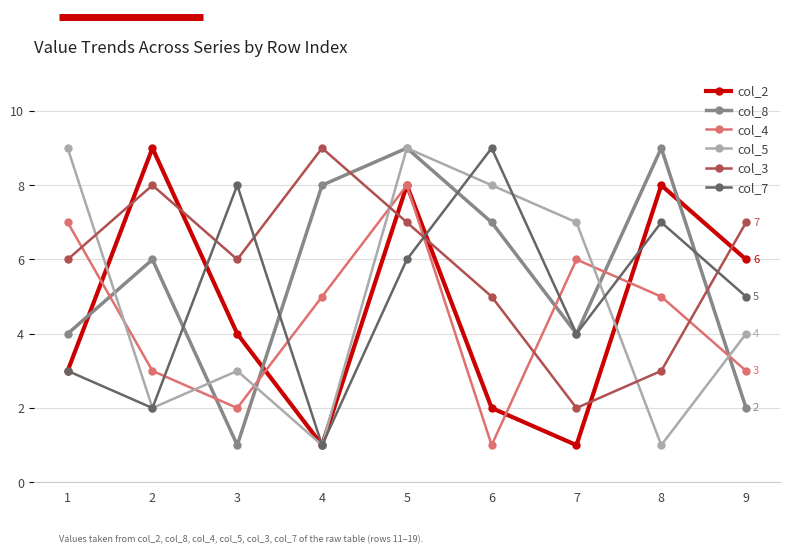

What are all the series names shown in the legend?

col_2, col_8, col_4, col_5, col_3, col_7